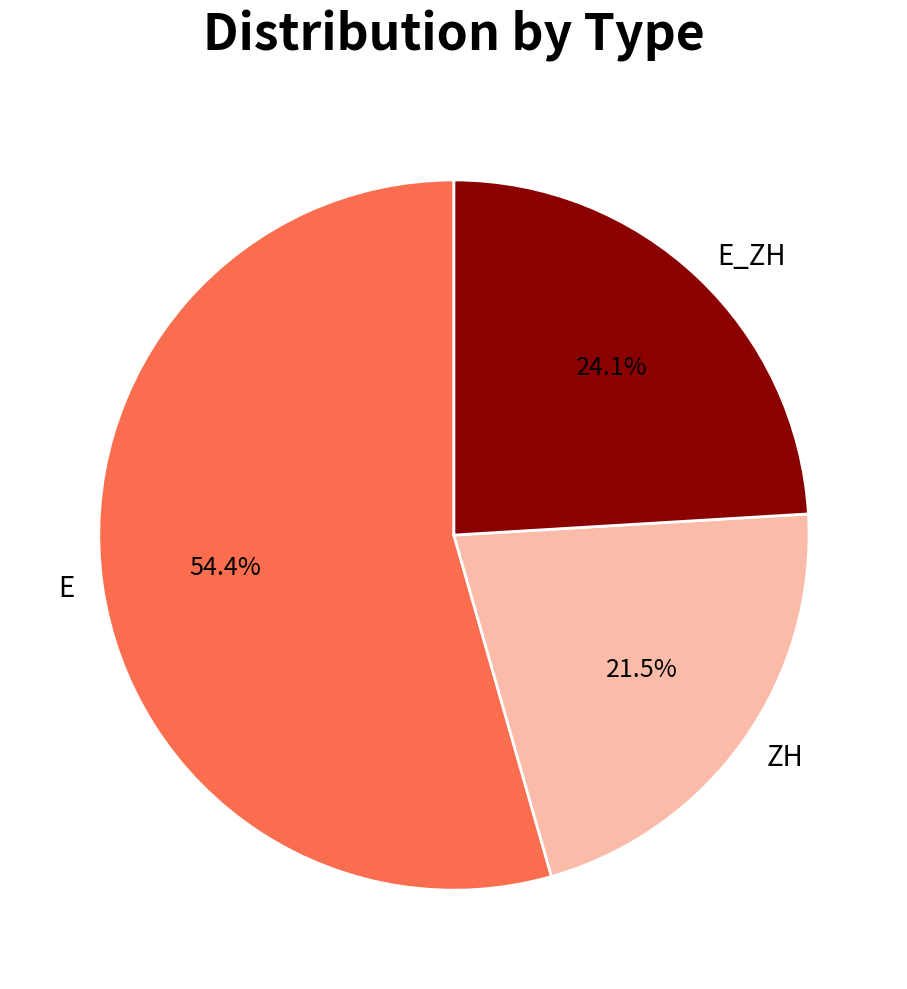

To the nearest percent, what is the difference between the E and E_ZH slice percentages?

30%